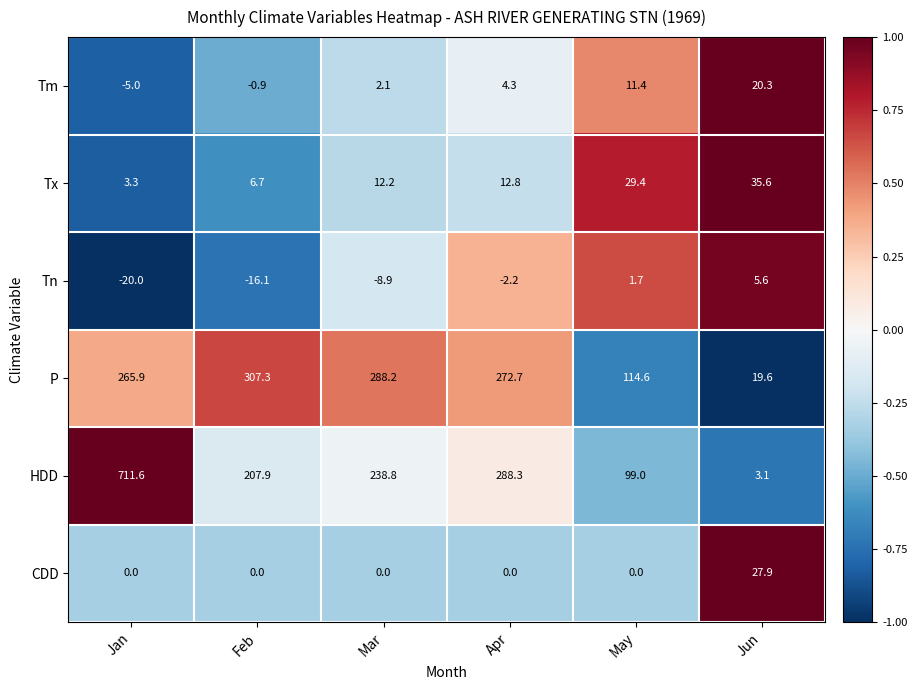

What is the difference between the maximum and minimum values in the Tx series?

32.3